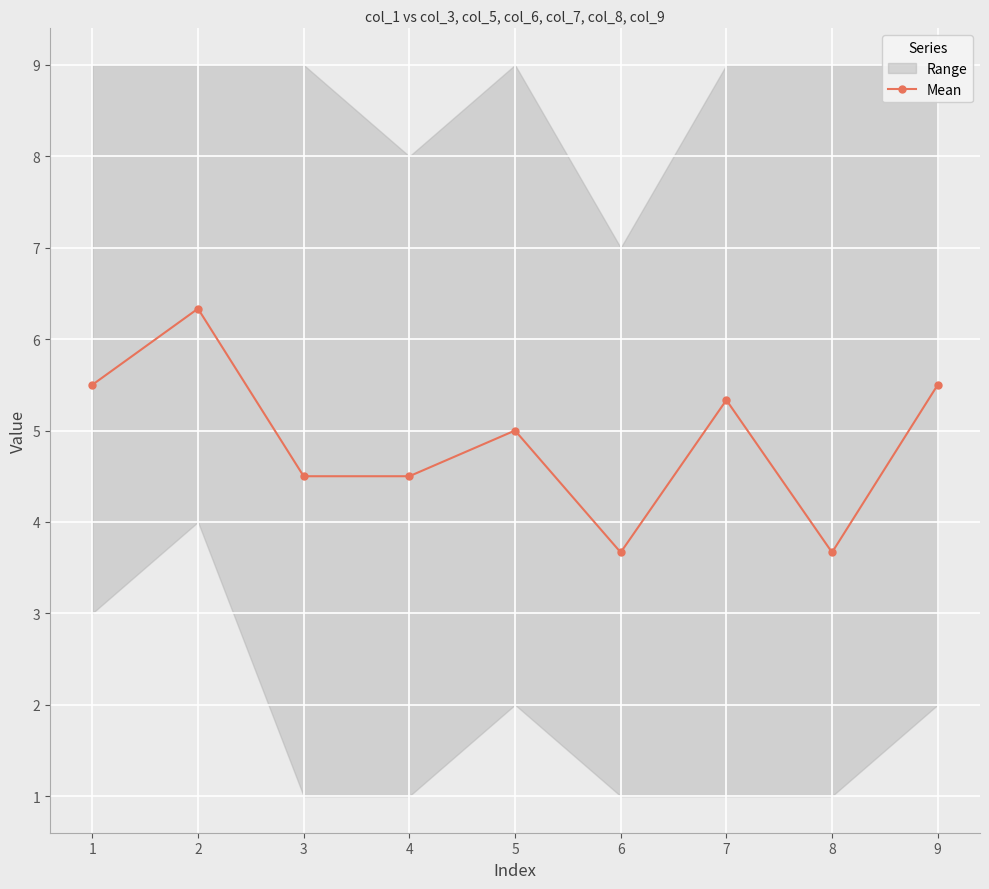

At which category does Mean reach its first local peak?

2